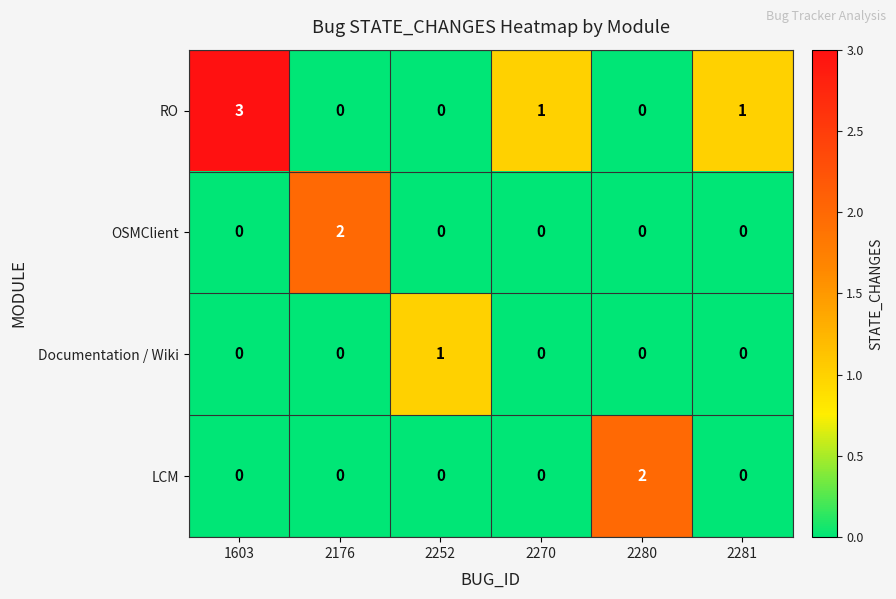

The RO series shows 1 at 2281. True or false?

True